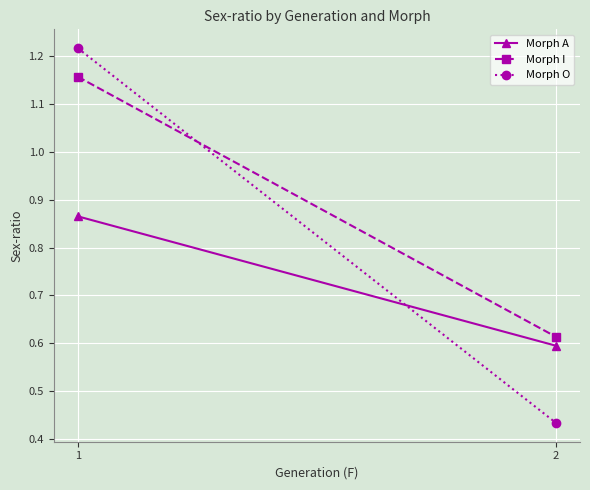

The Morph O series shows 2.1 at 1. True or false?

False